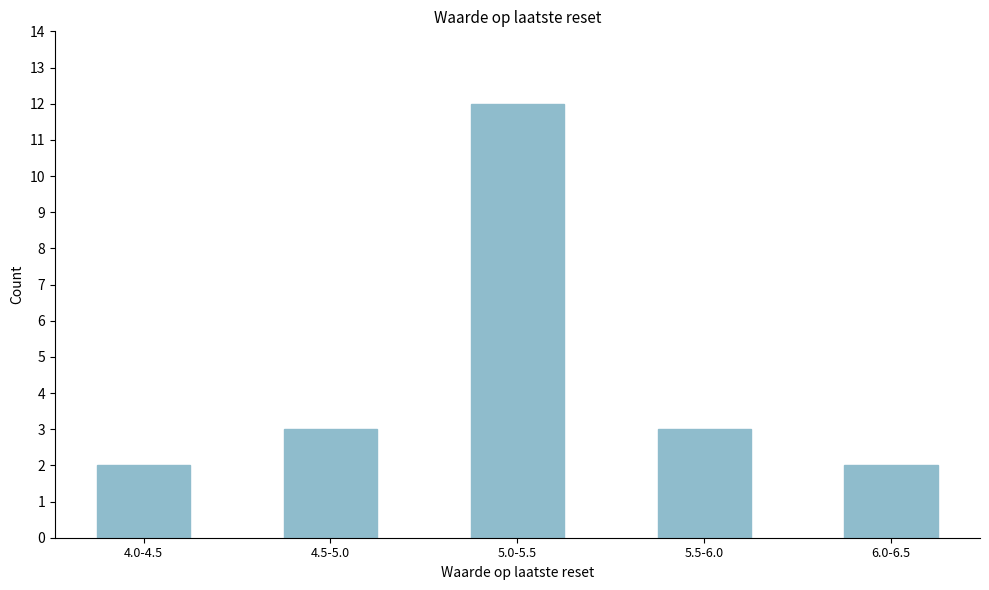

Reading left to right, extract all data points from this chart.

2	3	12	3	2